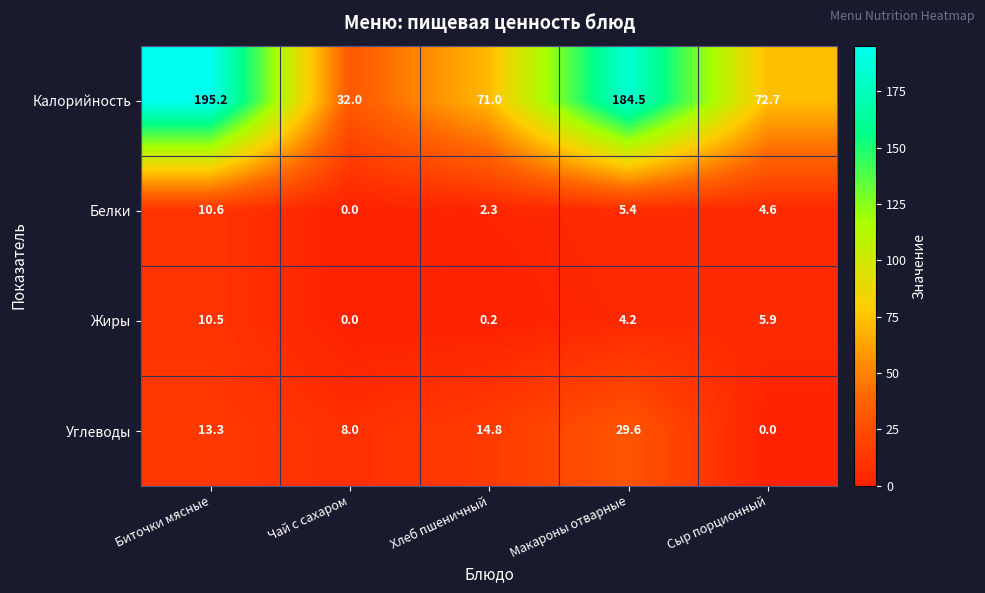

The Белки series shows 1.5 at Сыр порционный. True or false?

False